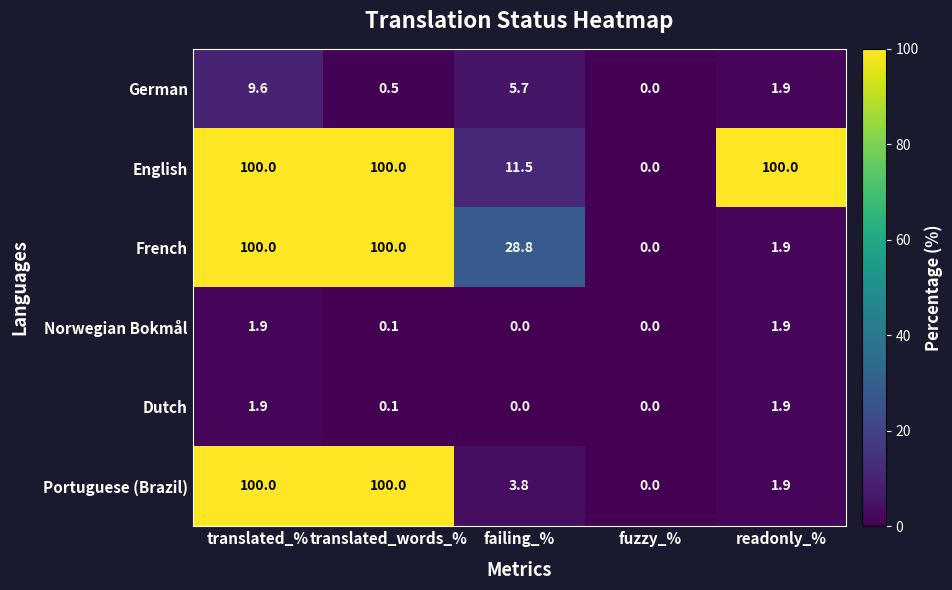

What is the sum of all German values?

17.7